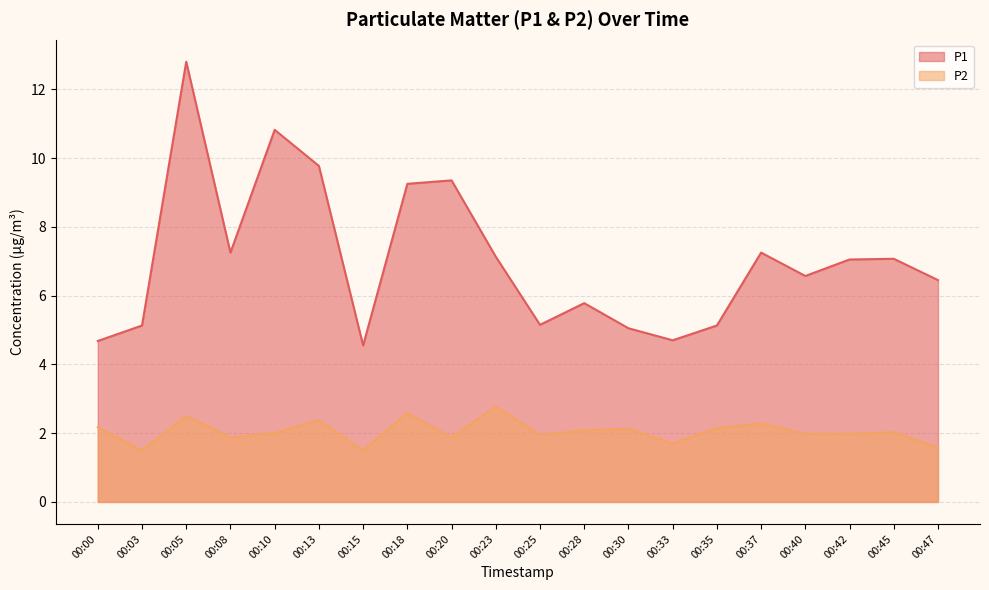

Which category has the highest value in the P2 series?

00:23